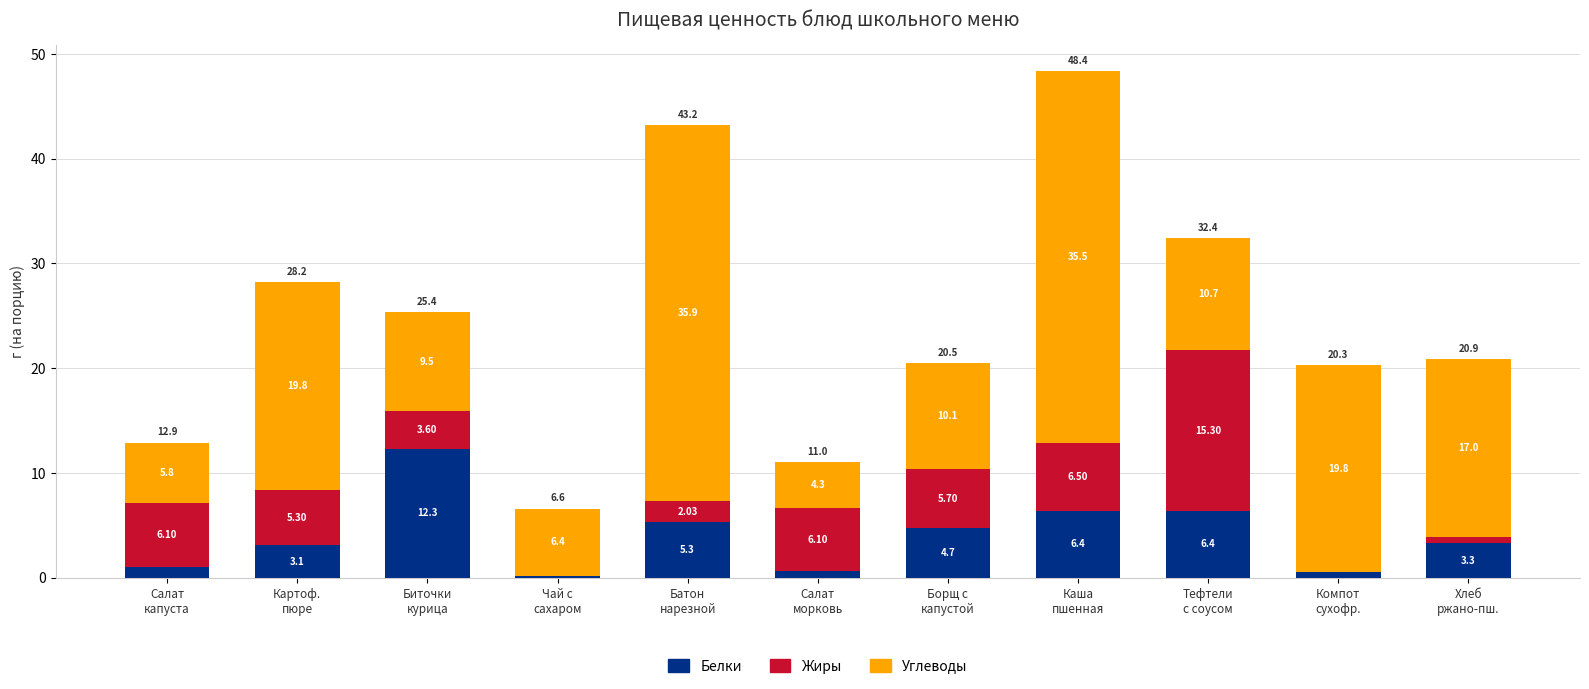

What is the sum of all Белки values?

43.8